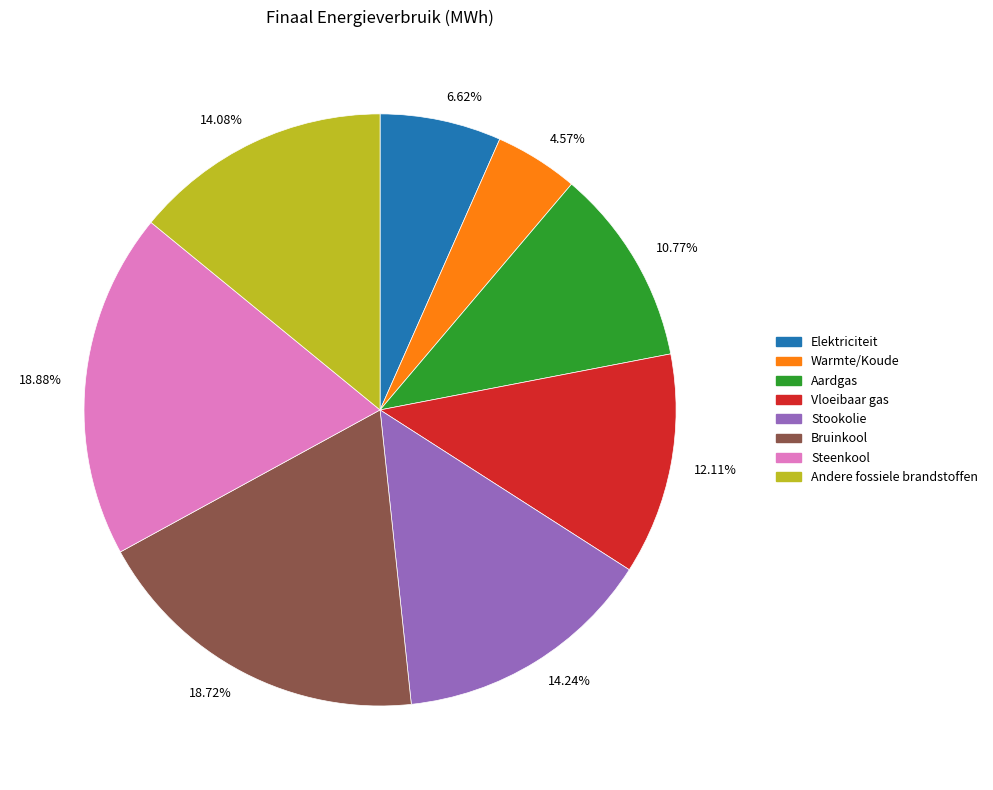

What is the smallest slice in the pie chart?

Warmte/Koude